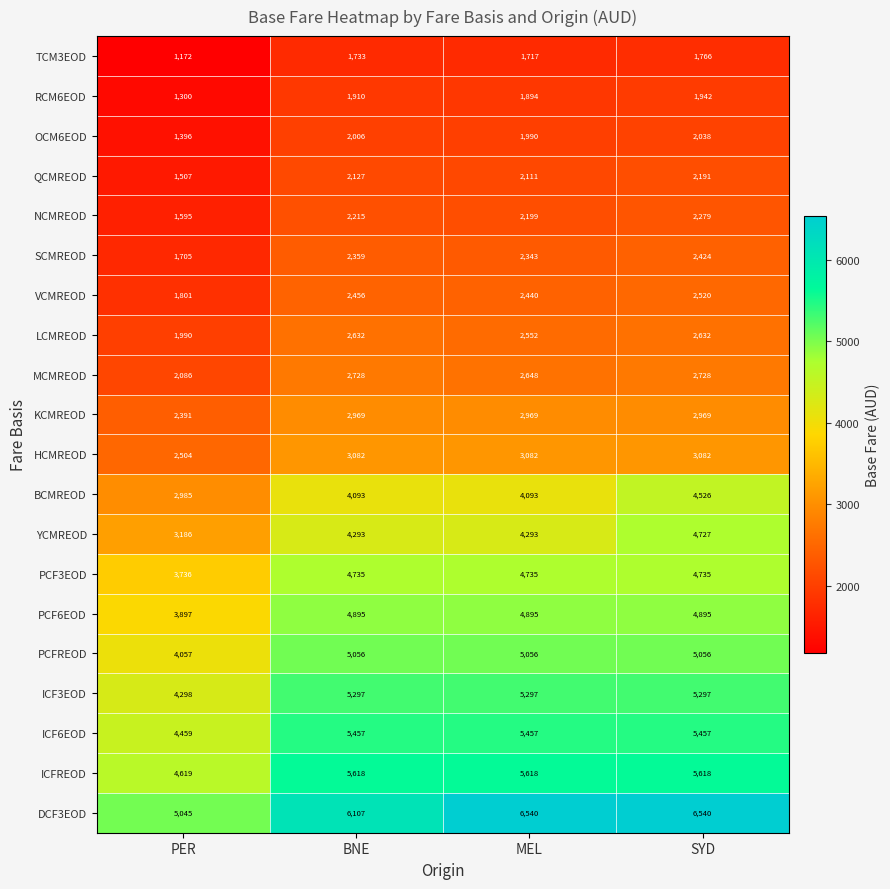

The HCMREOD series shows 1369 at PER. True or false?

False